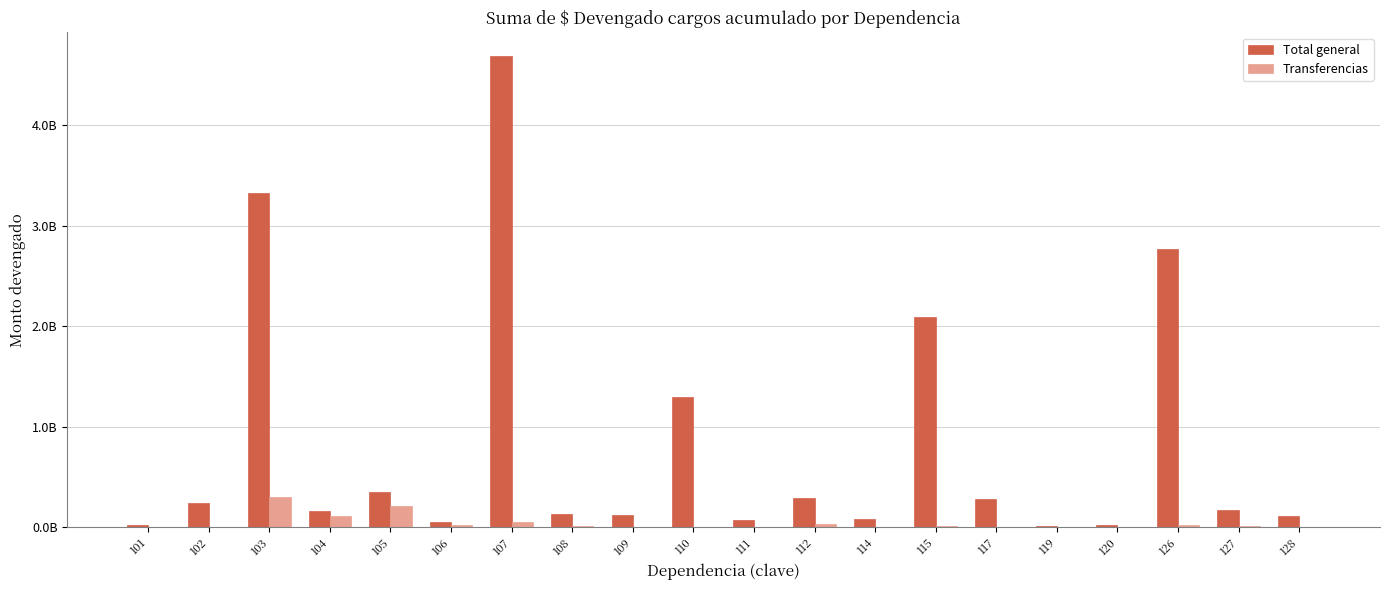

What are all the series names shown in the legend?

Total general, Transferencias